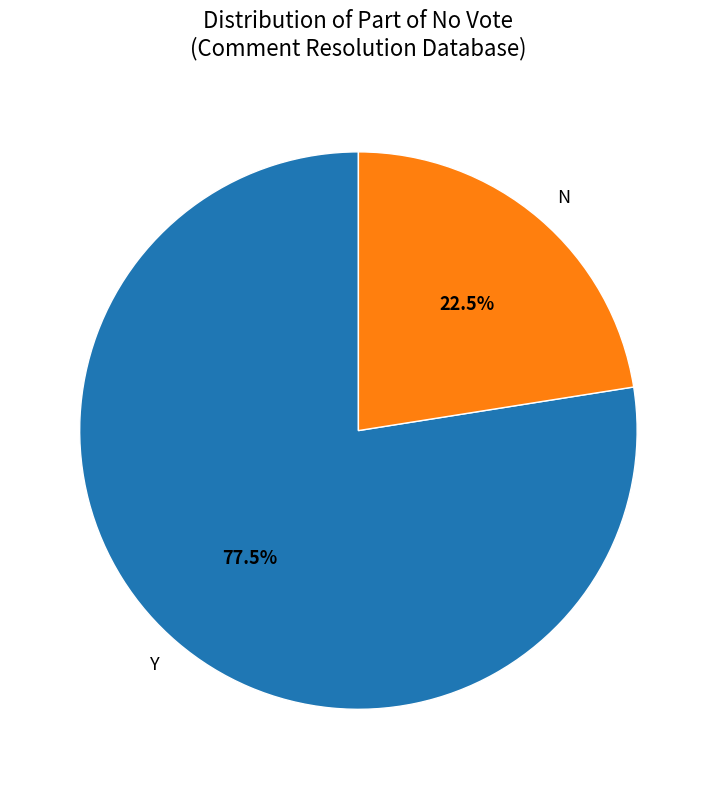

Rank the categories by value from lowest to highest.

N, Y